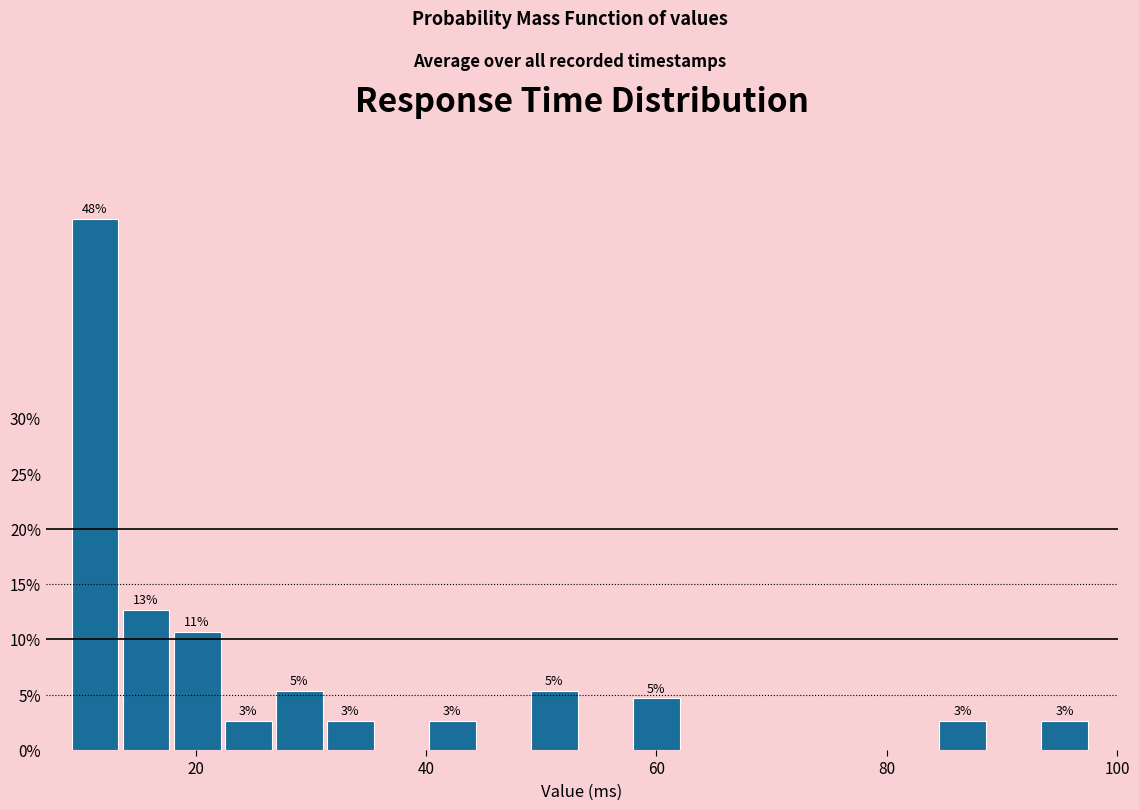

Read against the x-axis, roughly where is the centre of the tallest bar?

12